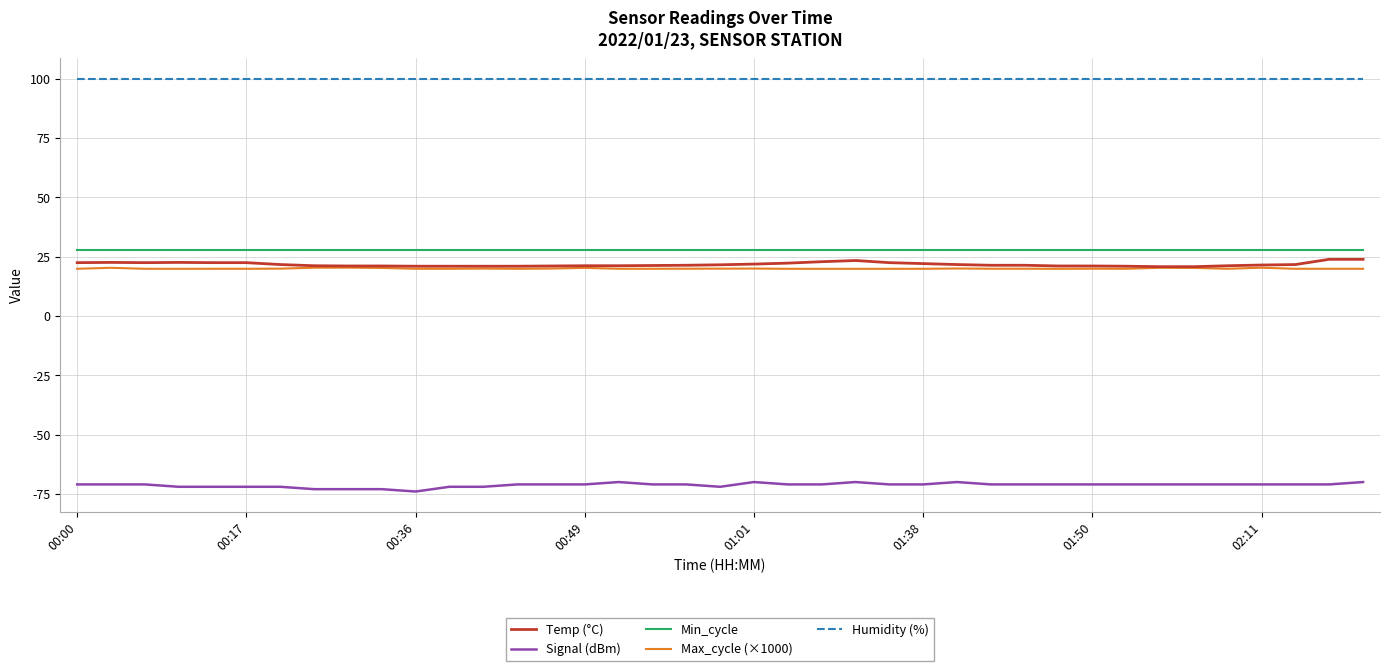

True or false: Signal (dBm) and Temp (°C) cross at least once.

False